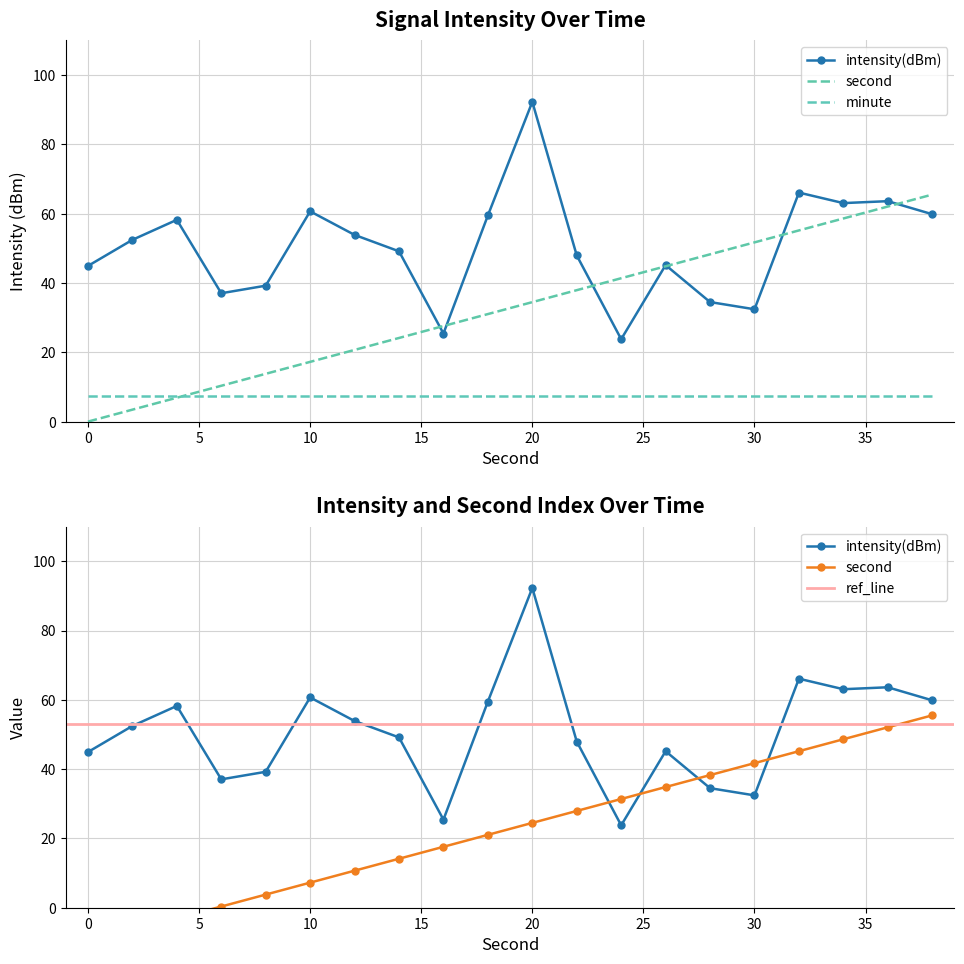

What is the sum of the second values at 16 and 28?

75.9